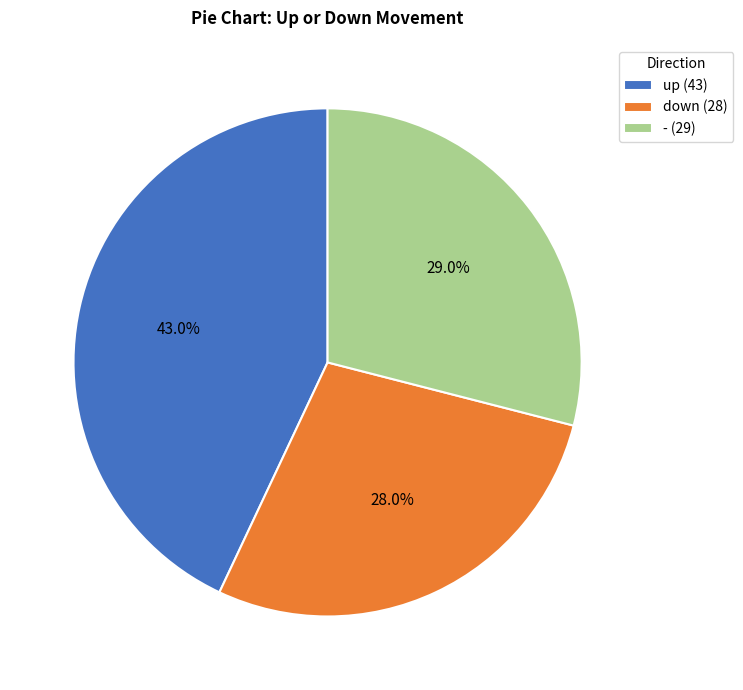

Is it true that down is 28% of the pie?

True